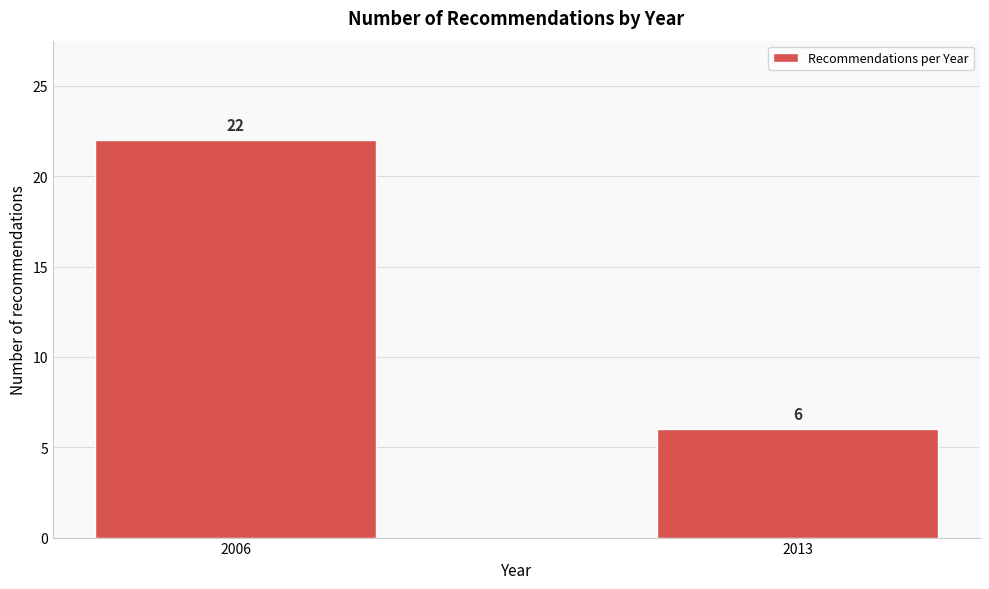

Reading left to right, what are all the values shown in this chart?

22	6